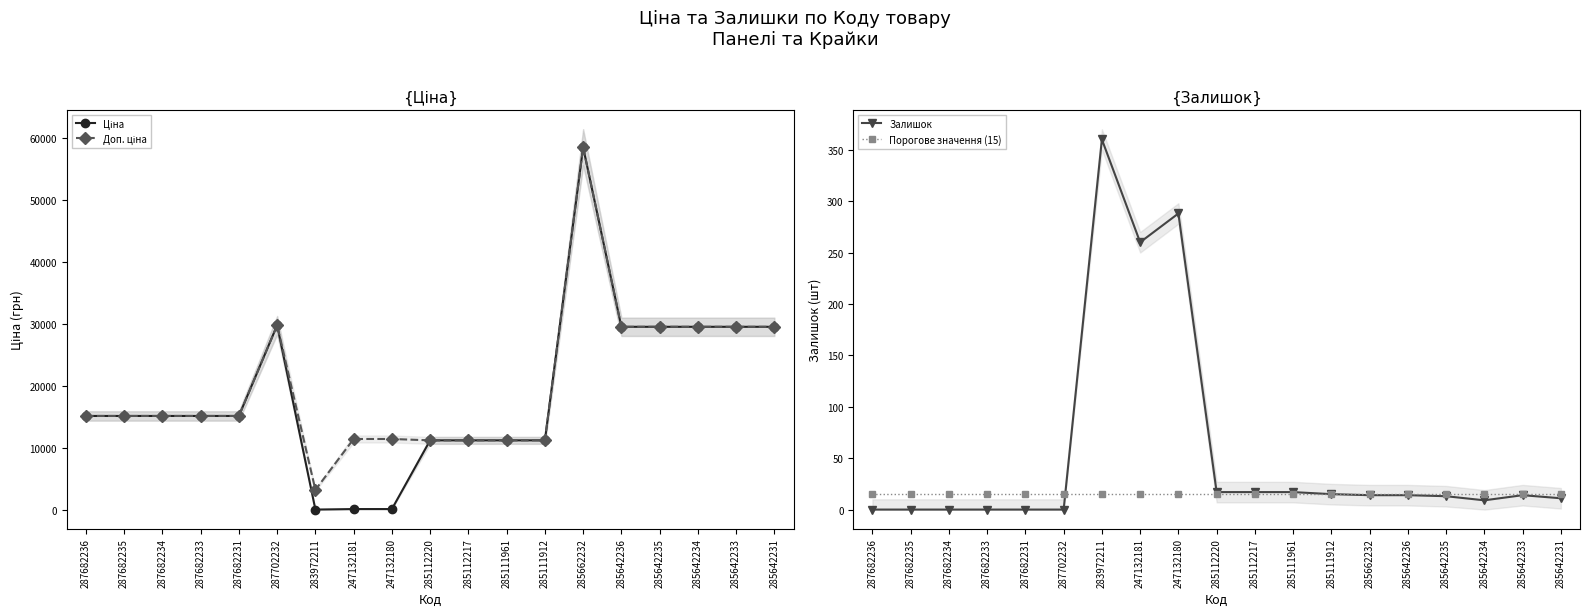

What is the label of the 16th point from the right?

287682233